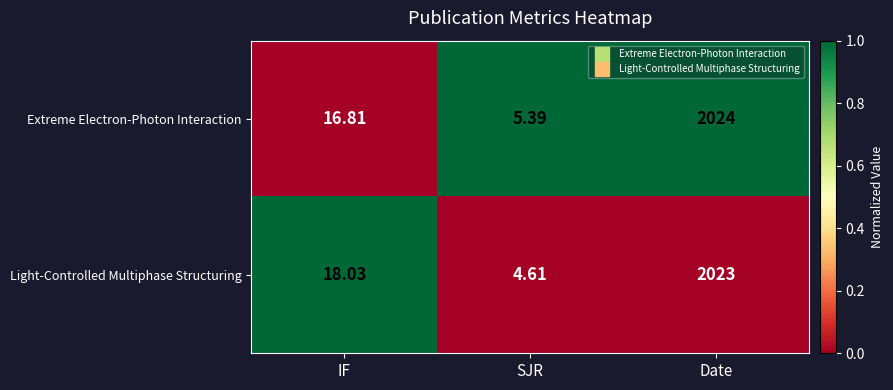

Where does the Light-Controlled Multiphase Structuring series first go above 18?

IF